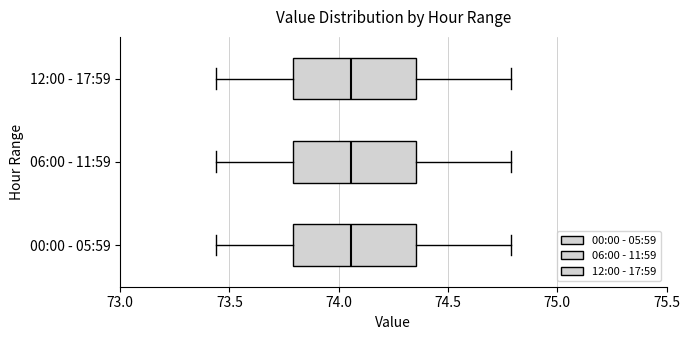

Where does the right whisker of the box for 06:00 - 11:59 end on the x-axis? The values are not printed on the chart, so give them approximately, as read against the axis.

74.80